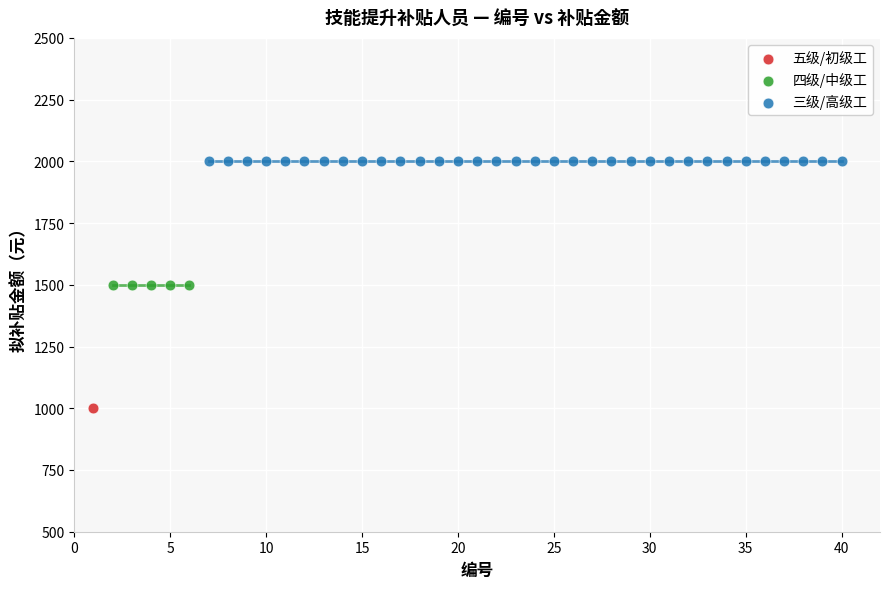

Which series reaches the maximum Y coordinate?

三级/高级工